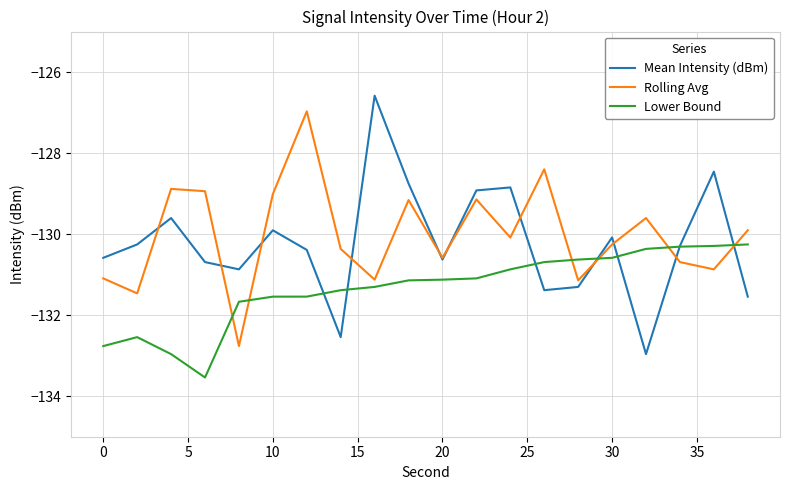

Which series ends up on top after the final intersection of Rolling Avg and Lower Bound?

Rolling Avg